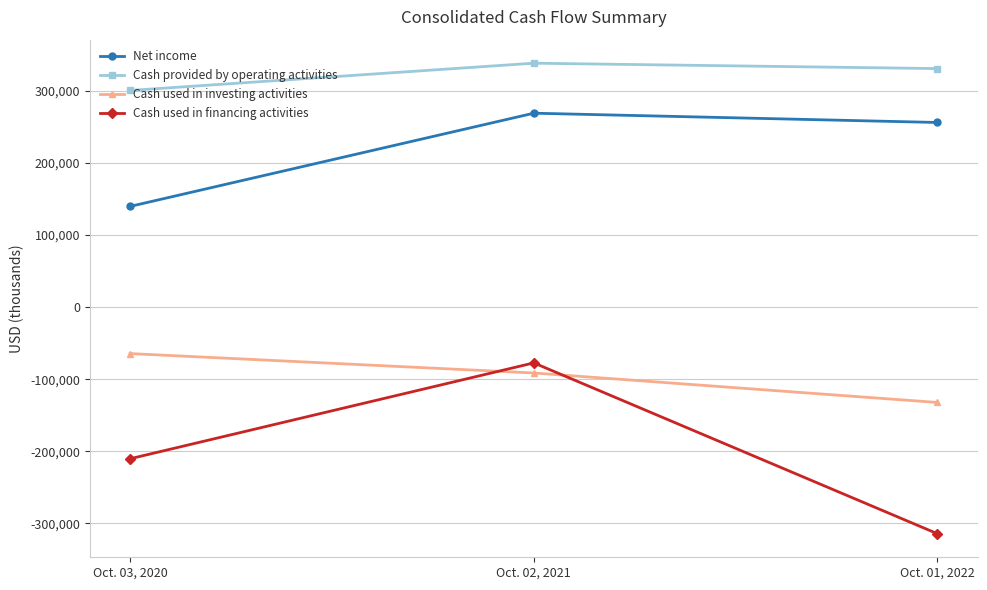

How many series are shown in this chart?

4